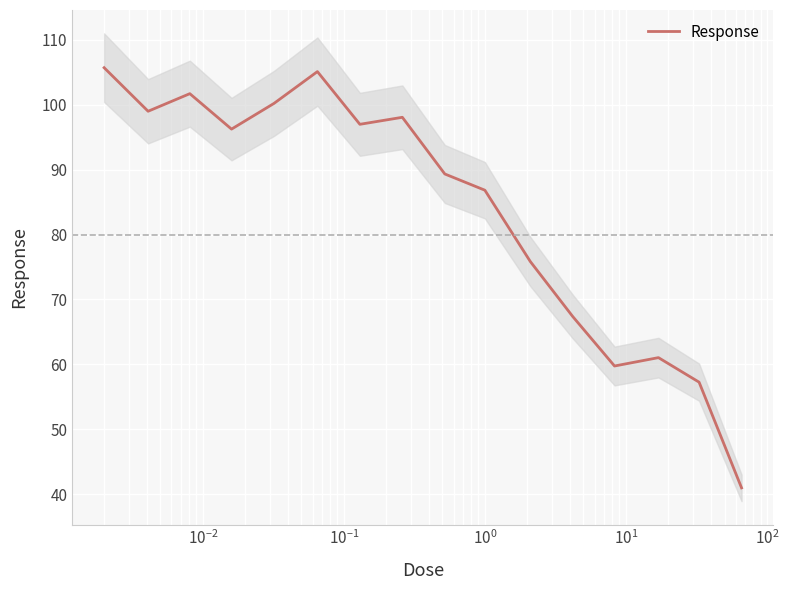

What is the maximum value for Response?

105.7